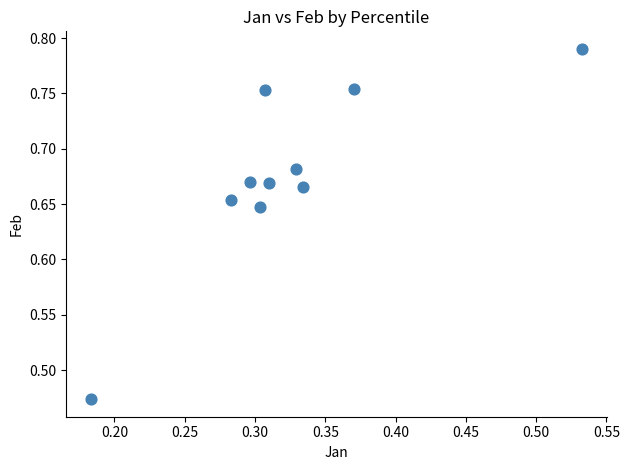

What is the range of X values (max minus min)?

0.3